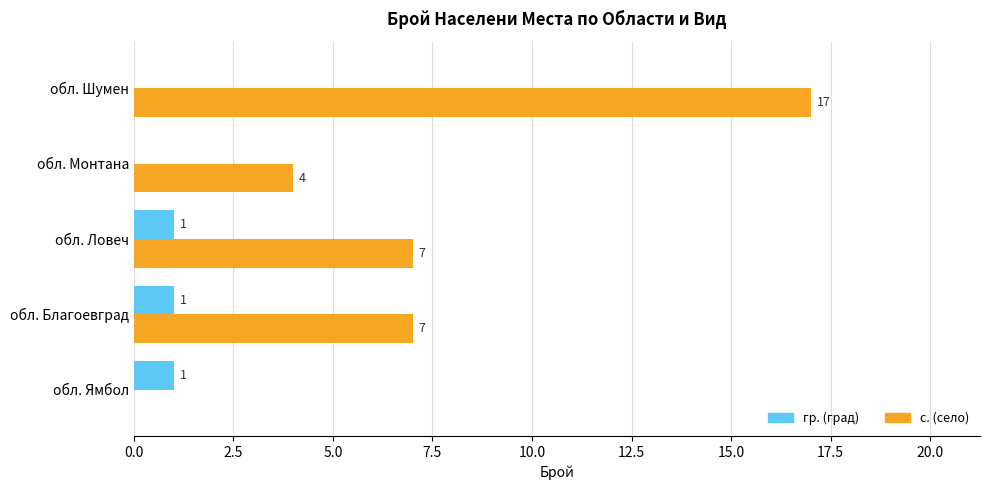

Read the с. (село) value at обл. Ловеч, to the nearest 10.

10